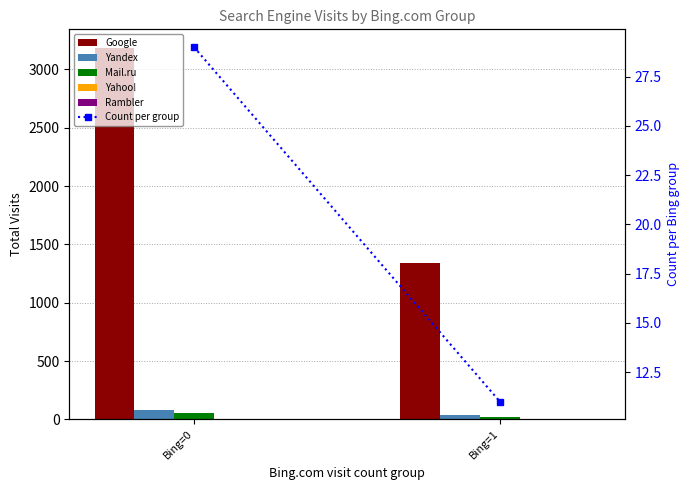

What is the value of the Count per group bar at the 2nd from the left?

11